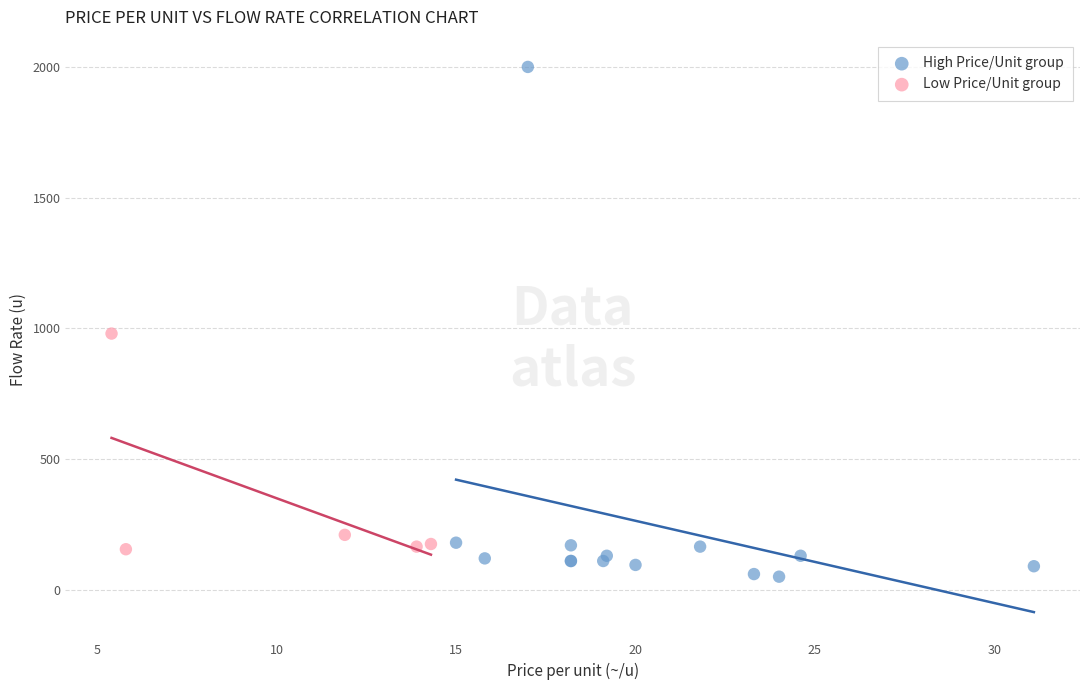

Which series contains the lowest Y value?

High Price/Unit group